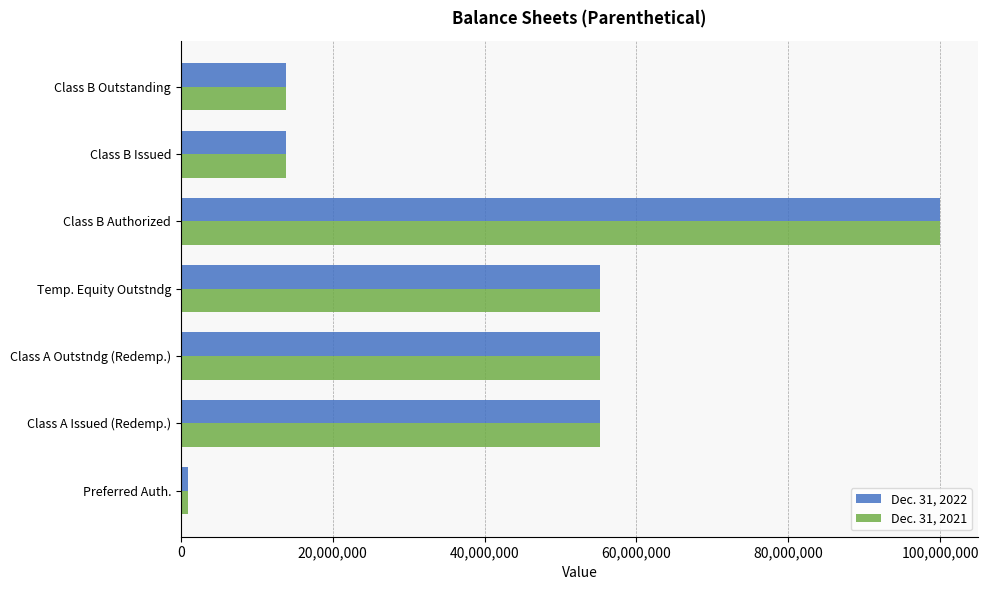

At which category is the sum across all series the highest?

Class B Authorized